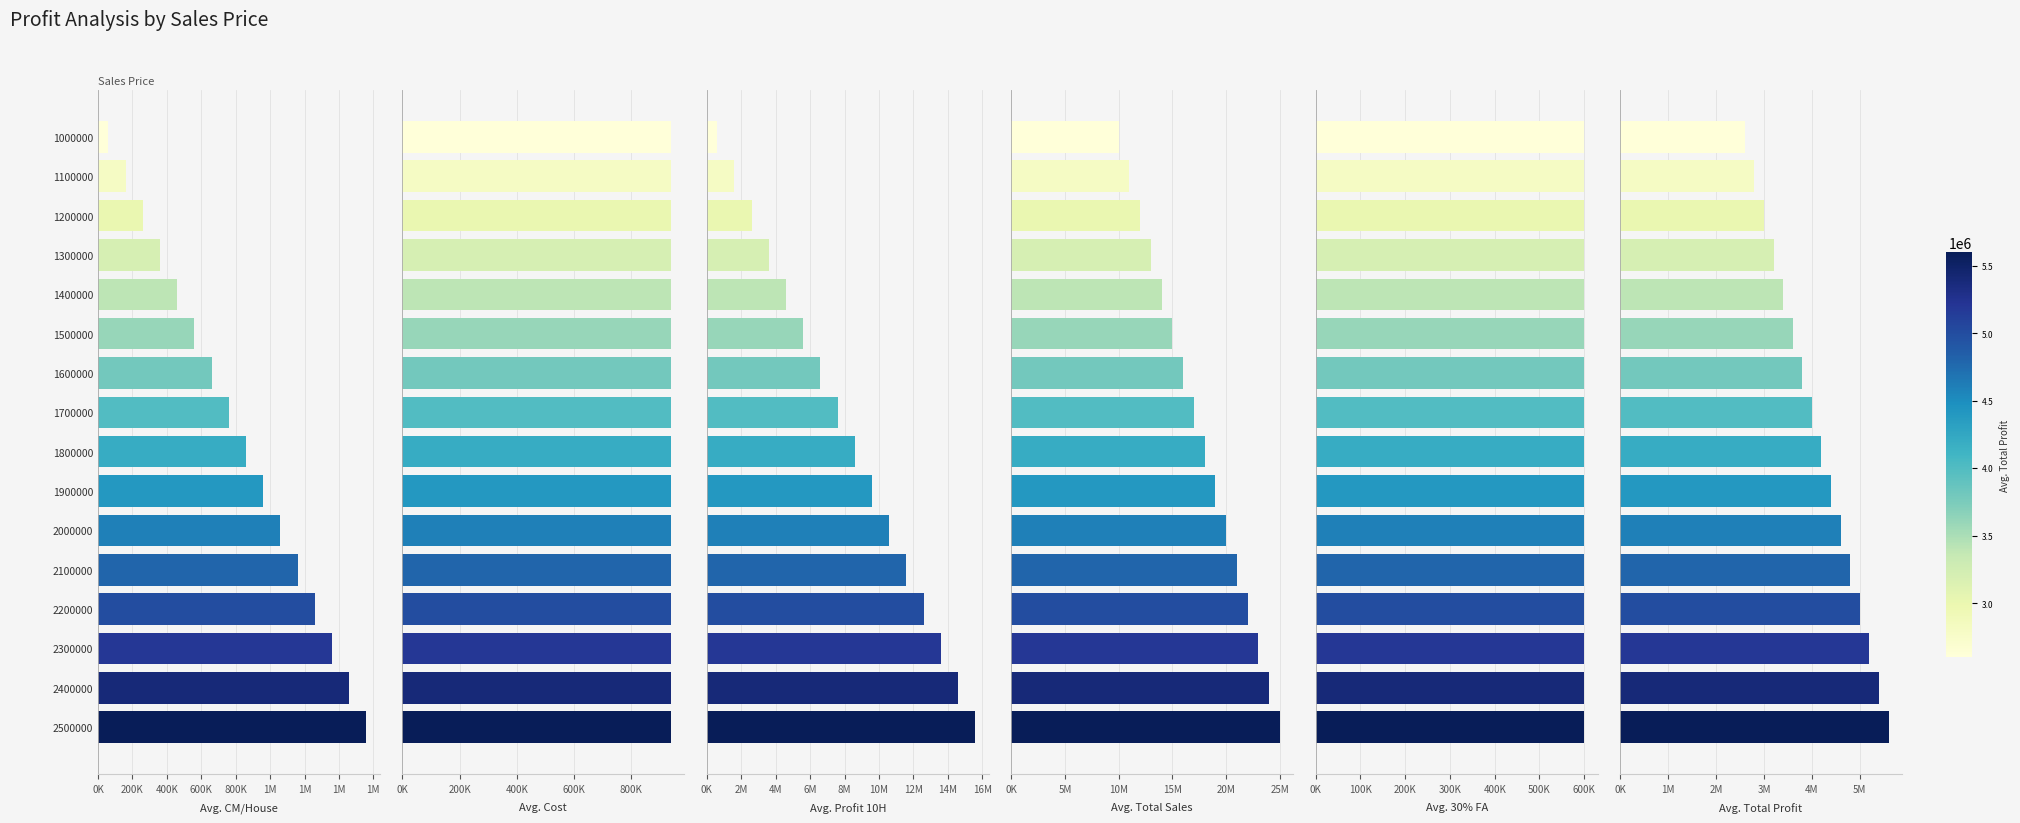

The Total Sales series shows 22515471.4 at 1700000. True or false?

False